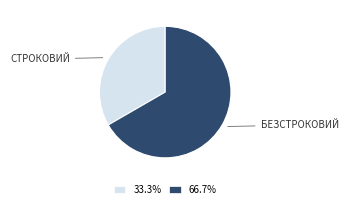

Does any single category account for the majority?

Yes